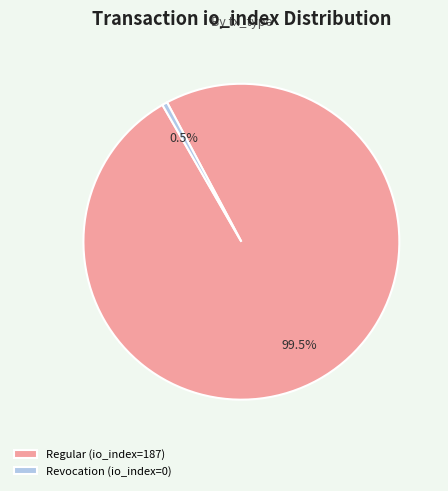

Rank the categories by value from highest to lowest.

Regular (io_index=187), Revocation (io_index=0)